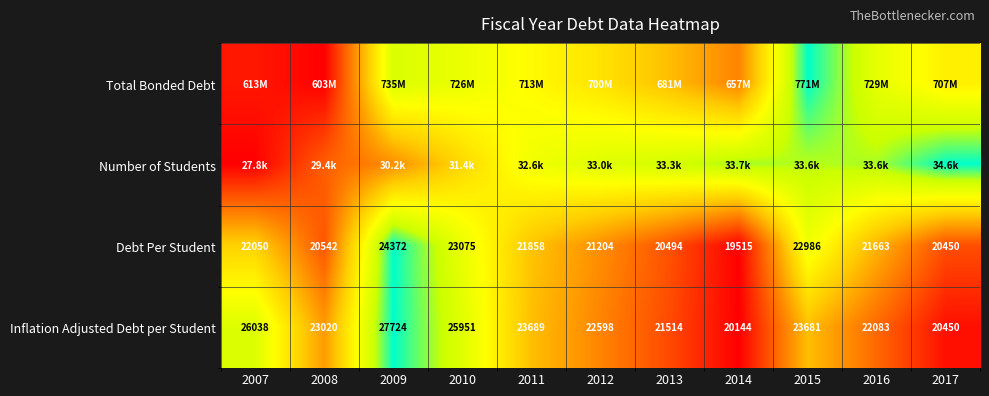

Is it true that Total Bonded Debt equals 0.4 at 2008?

False